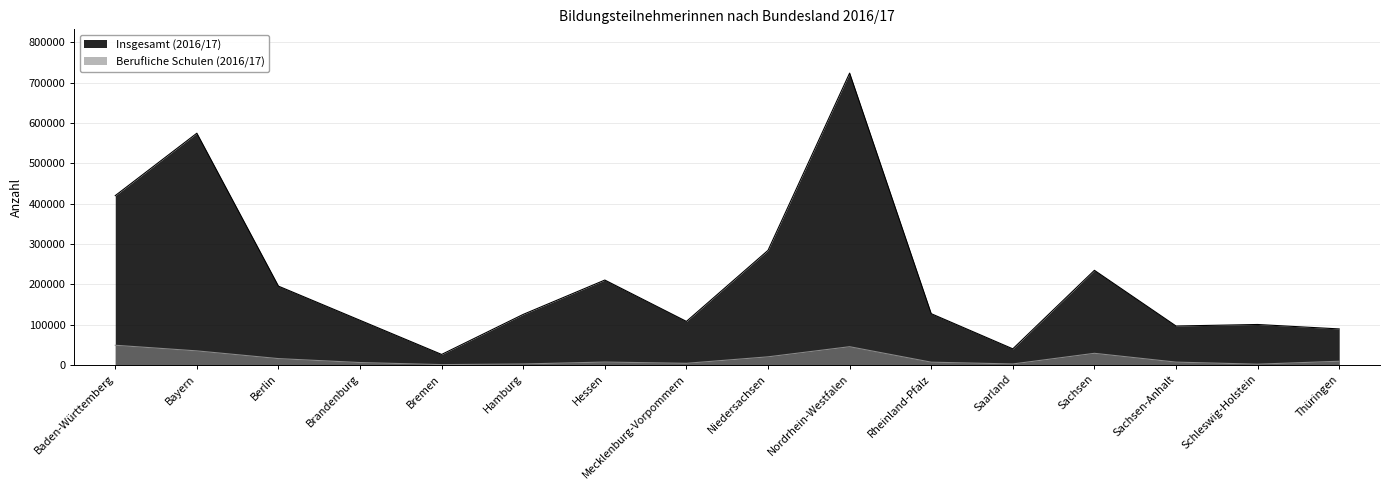

Read the Berufliche Schulen (2016/17) value at Mecklenburg-Vorpommern.

3948